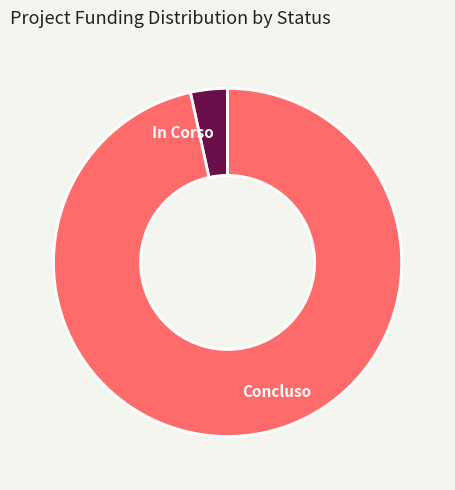

Which slice is the smallest?

In Corso